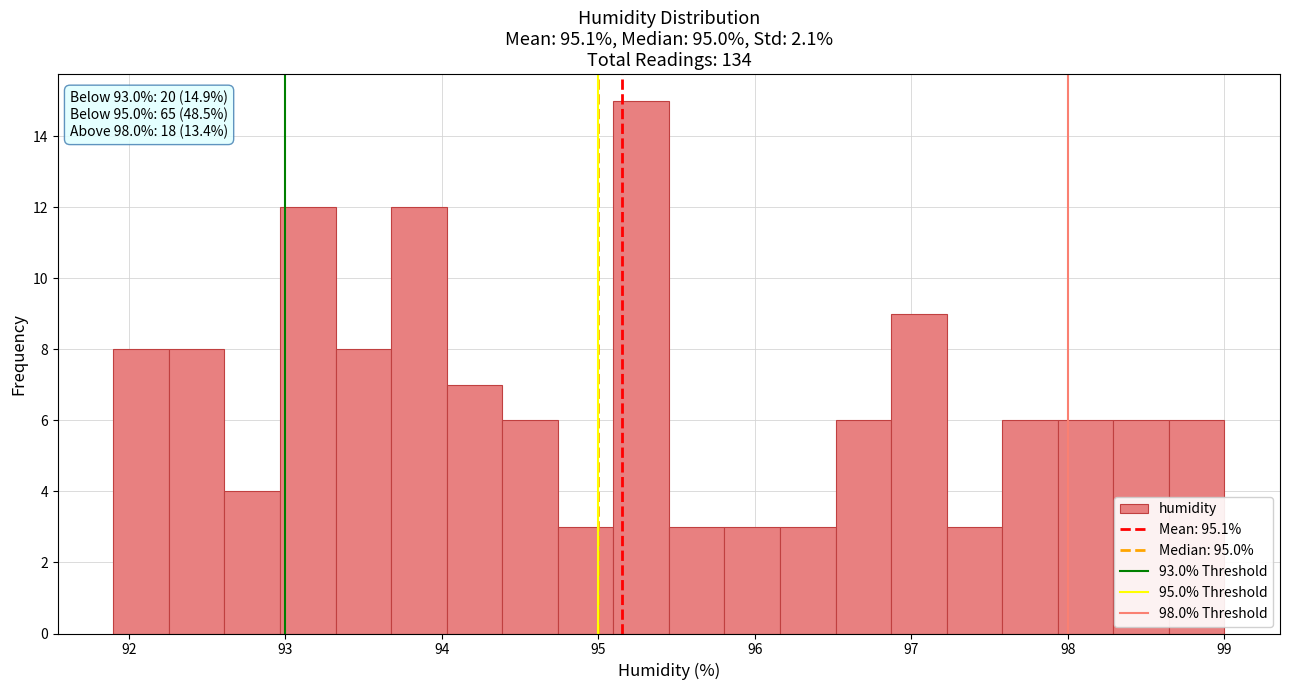

Read against the x-axis, roughly where is the centre of the tallest bar?

95.3